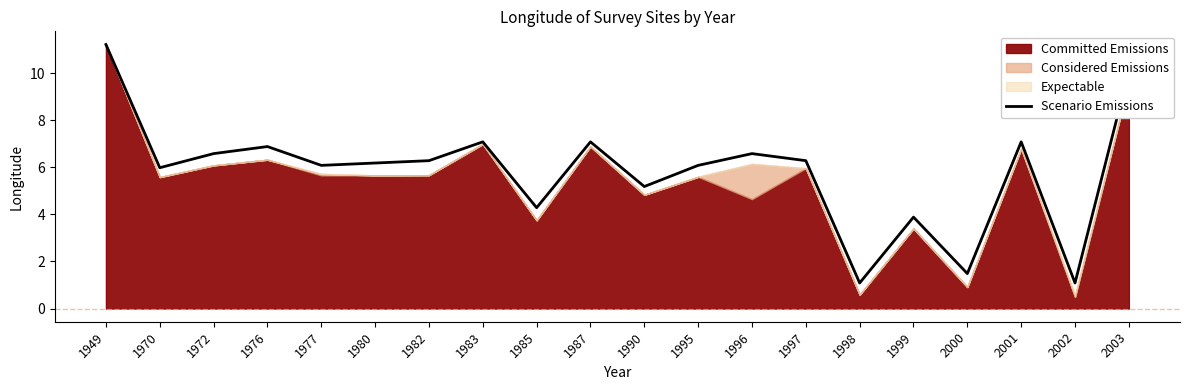

The value at 1982 is 1.8. True or false?

False